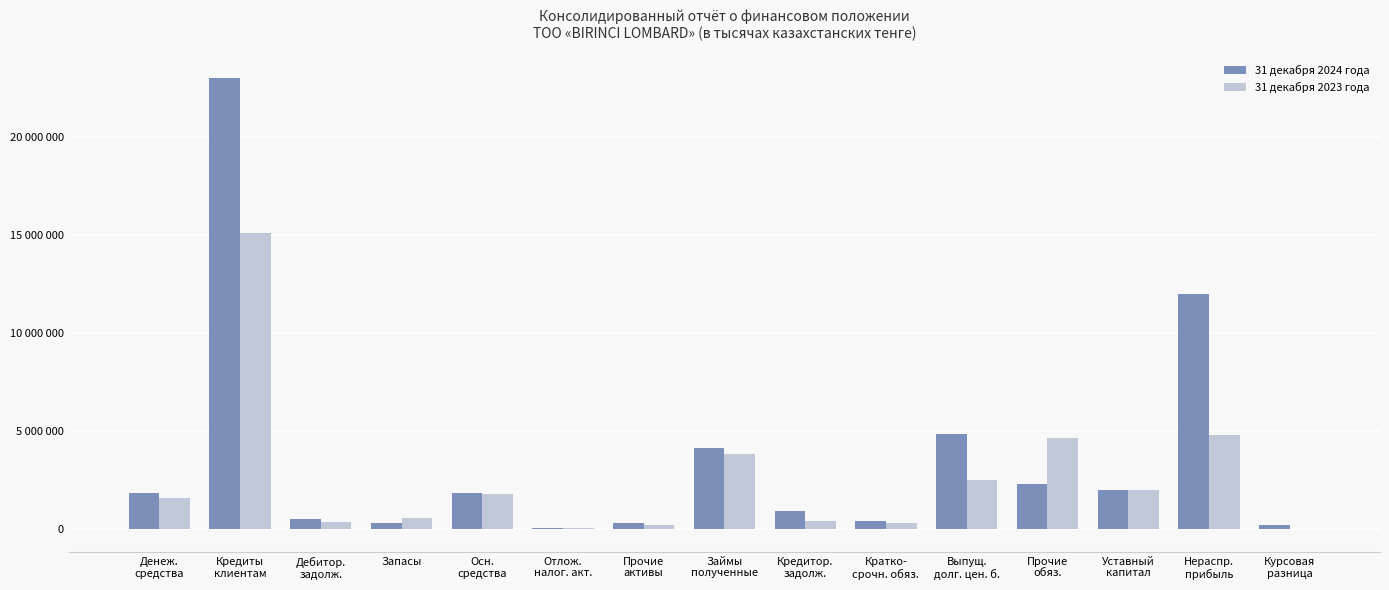

At which label does 31 декабря 2023 года first exceed 1568002?

Кредиты
клиентам